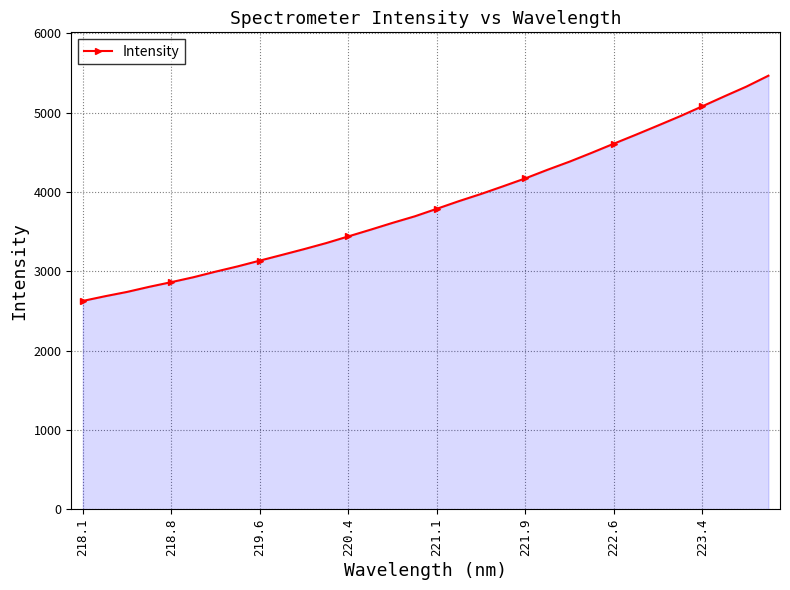

What is the minimum value shown in the chart?

2627.0